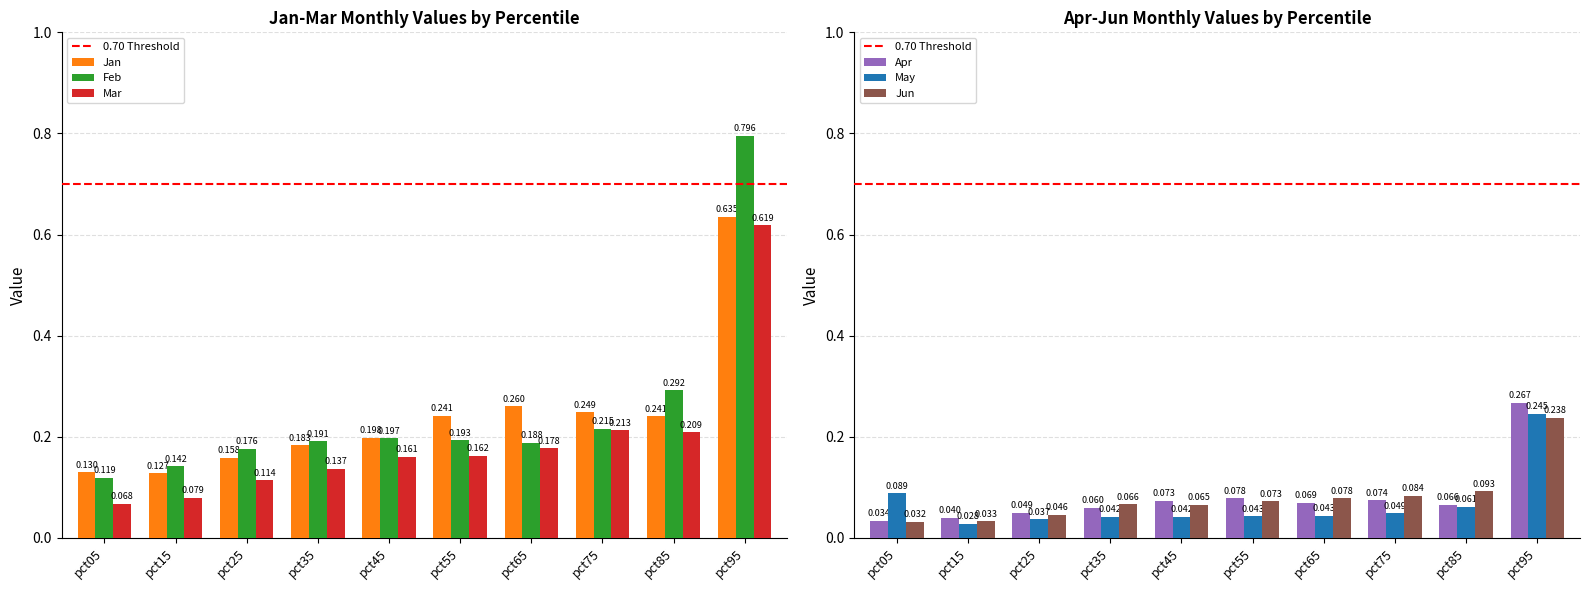

What is the value of the Jun bar at the 9th from the left?

0.1